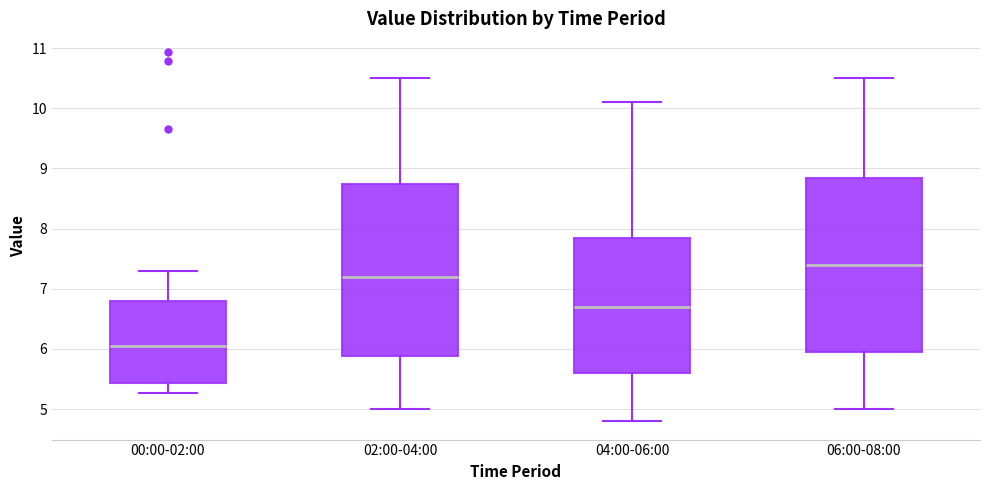

Which box has the lowest median line?

00:00-02:00